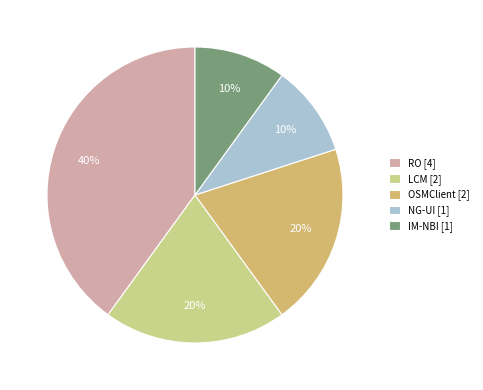

Is the sum of OSMClient and IM-NBI greater than half?

No